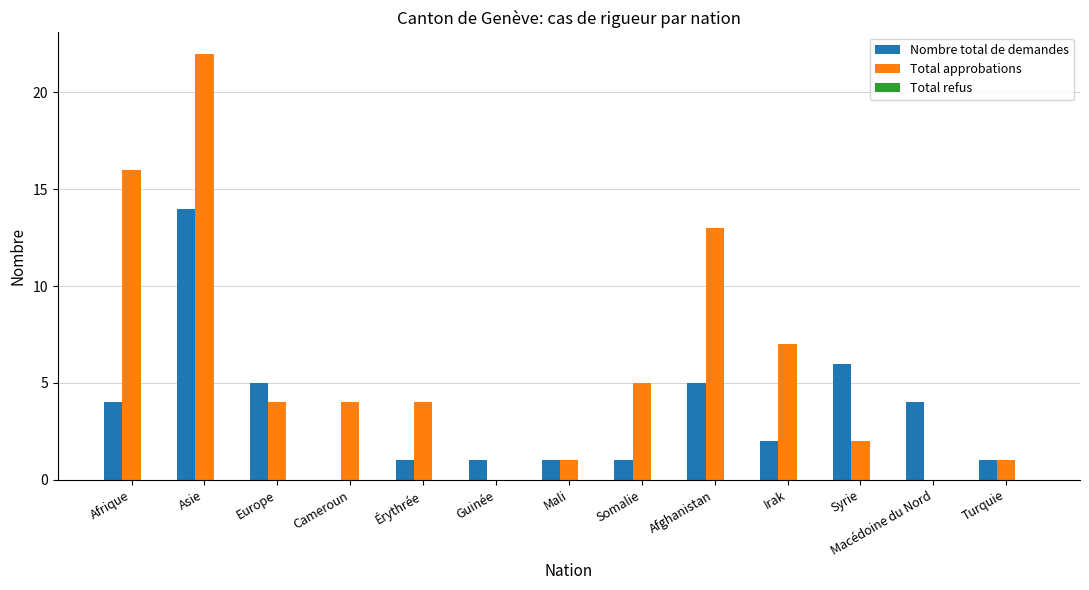

Between Somalie and Macédoine du Nord, which series saw the biggest shift?

Total approbations